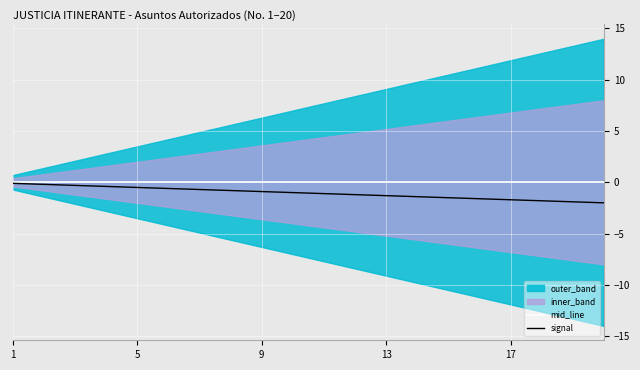

Is it true that mid_line equals 0.0 at 1?

True